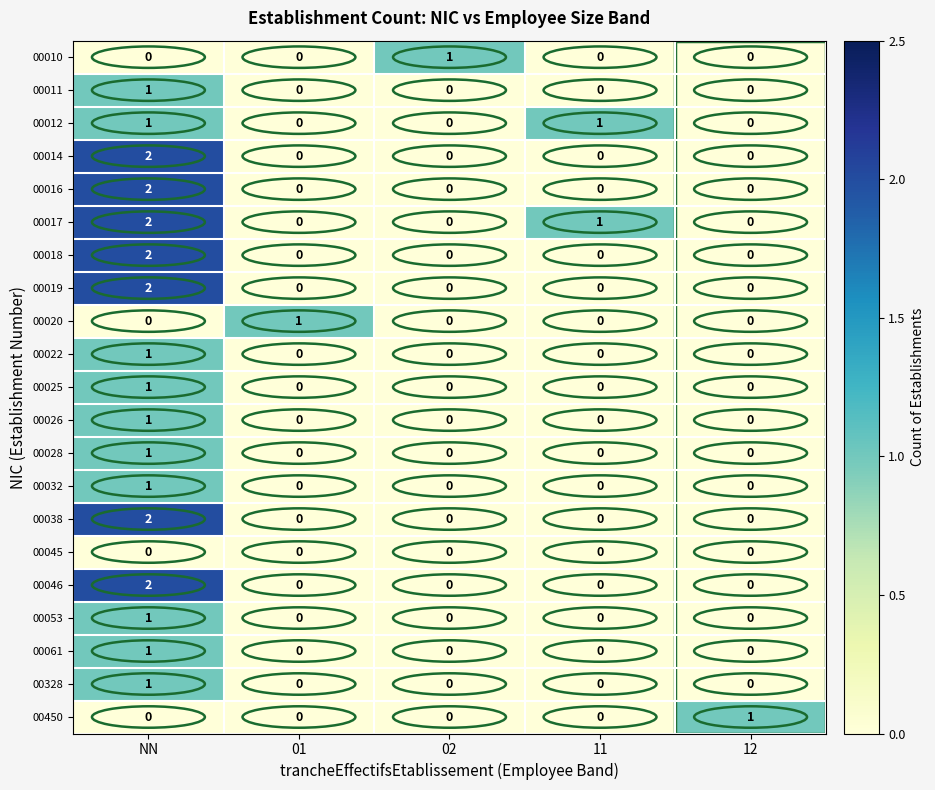

True or false: 00019 has a value of 0 at 12.

True